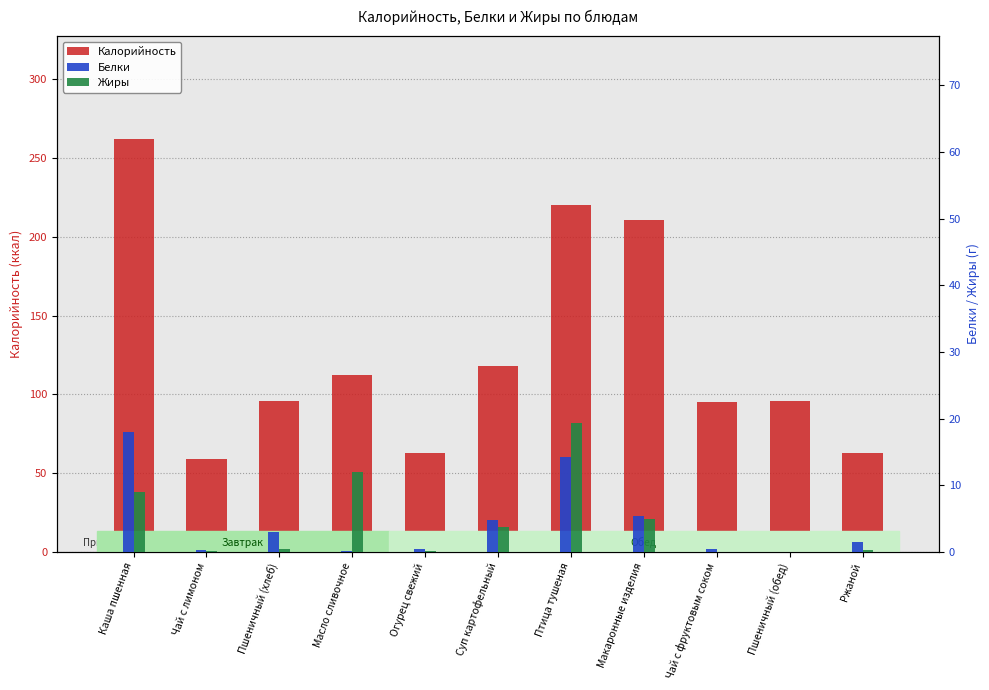

Read the Белки value at Суп картофельный.

4.7